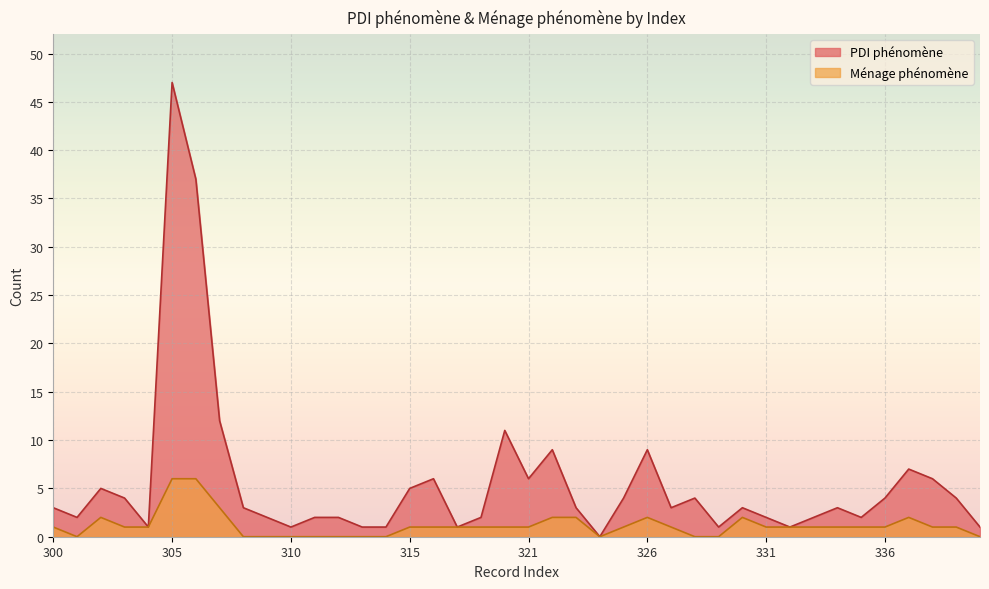

Reading left to right, extract all data points from this chart.

PDI phénomène: 300=3	301=2	302=5	303=4	304=1	305=47	306=37	307=12	308=3	309=2	310=1	311=2	312=2	313=1	314=1	315=5	316=6	317=1	319=2	320=11	321=6	322=9	323=3	324=0	325=4	326=9	327=3	328=4	329=1	330=3	331=2	332=1	333=2	334=3	335=2	336=4	337=7	338=6	339=4	340=1
Ménage phénomène: 300=1	301=0	302=2	303=1	304=1	305=6	306=6	307=3	308=0	309=0	310=0	311=0	312=0	313=0	314=0	315=1	316=1	317=1	319=1	320=1	321=1	322=2	323=2	324=0	325=1	326=2	327=1	328=0	329=0	330=2	331=1	332=1	333=1	334=1	335=1	336=1	337=2	338=1	339=1	340=0